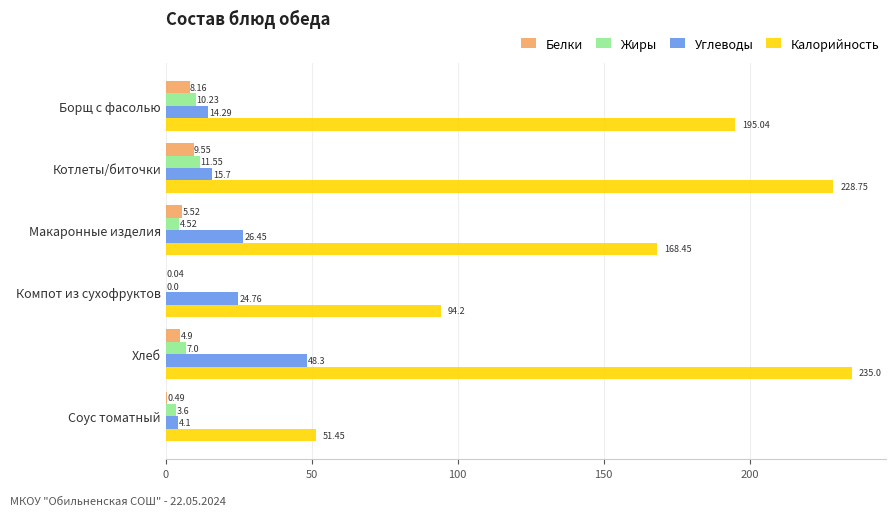

Where is Калорийность nearest to the value 143?

Макаронные изделия